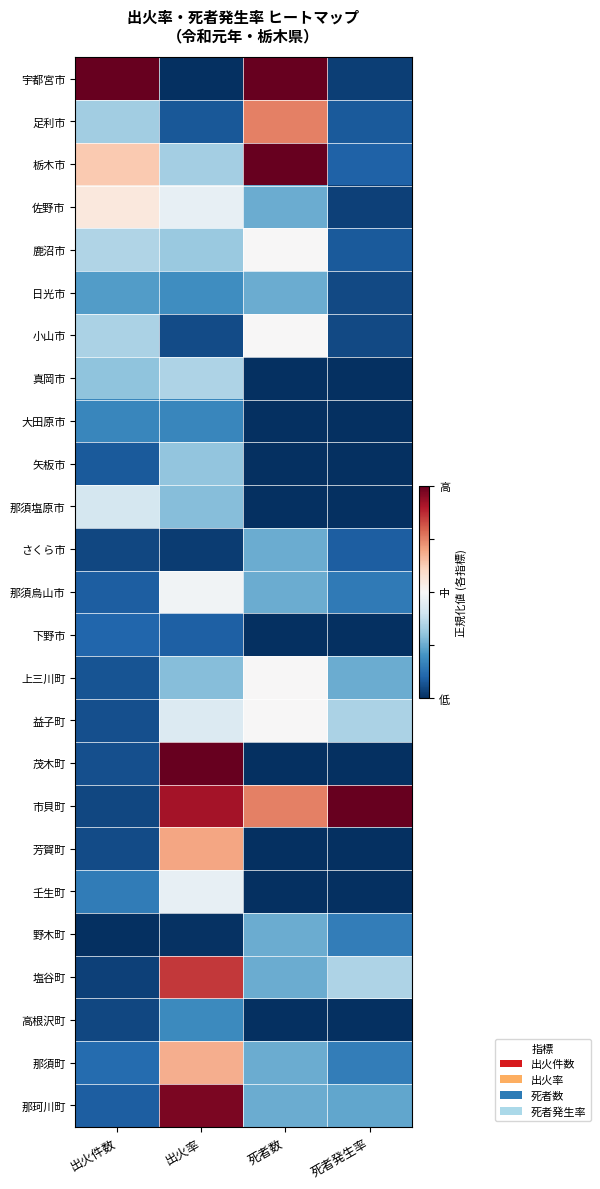

What is the total value across all series at 死者数?

-10.0